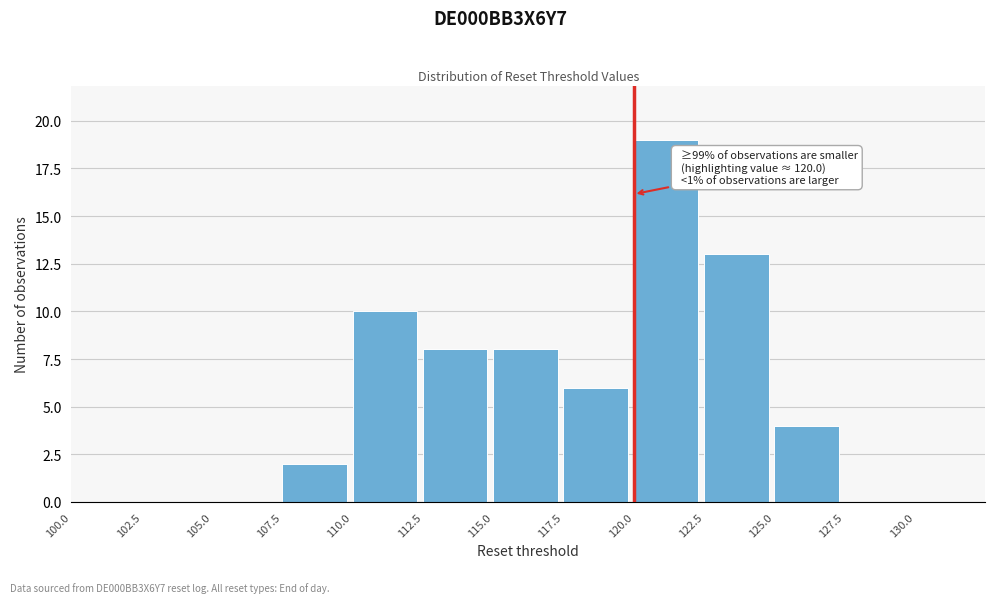

Over which range of the x-axis is the bar tallest?

120.0 to 122.5